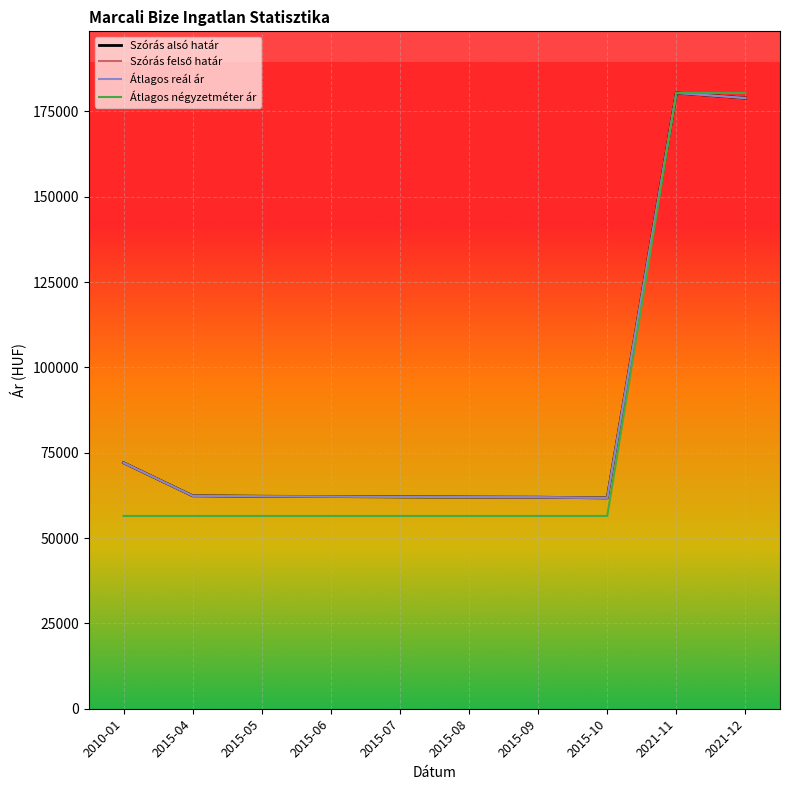

Does the chart display data point markers on the line(s)?

No